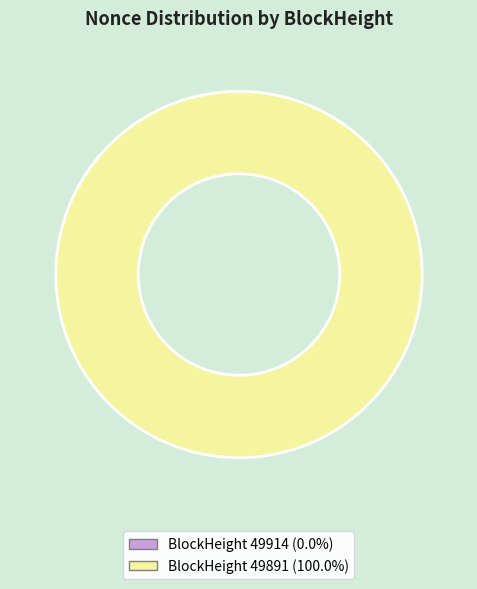

Which category has the smallest portion of the pie?

49914